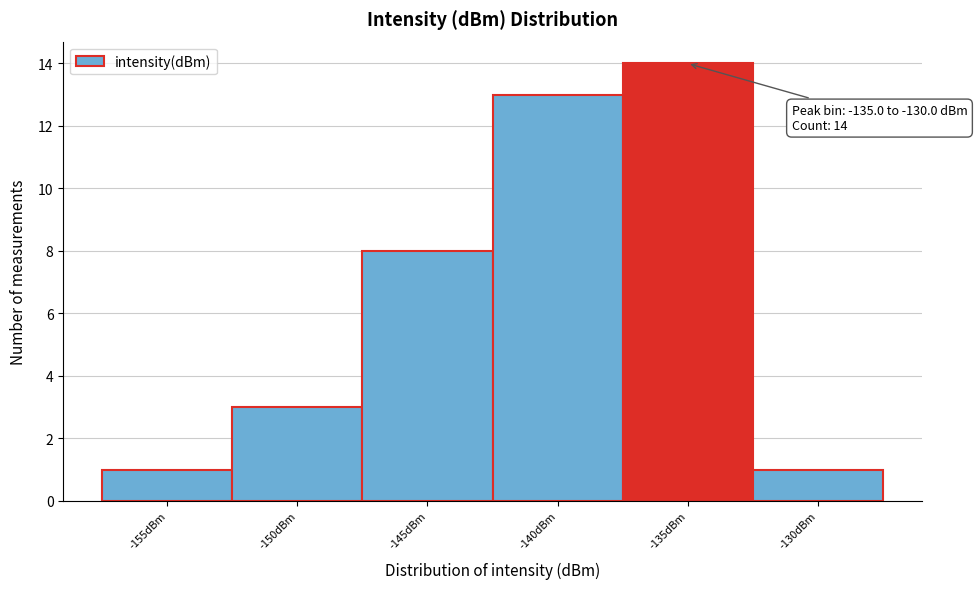

Reading left to right, extract all data points from this chart.

-155dBm=1	-150dBm=3	-145dBm=8	-140dBm=13	-135dBm=14	-130dBm=1